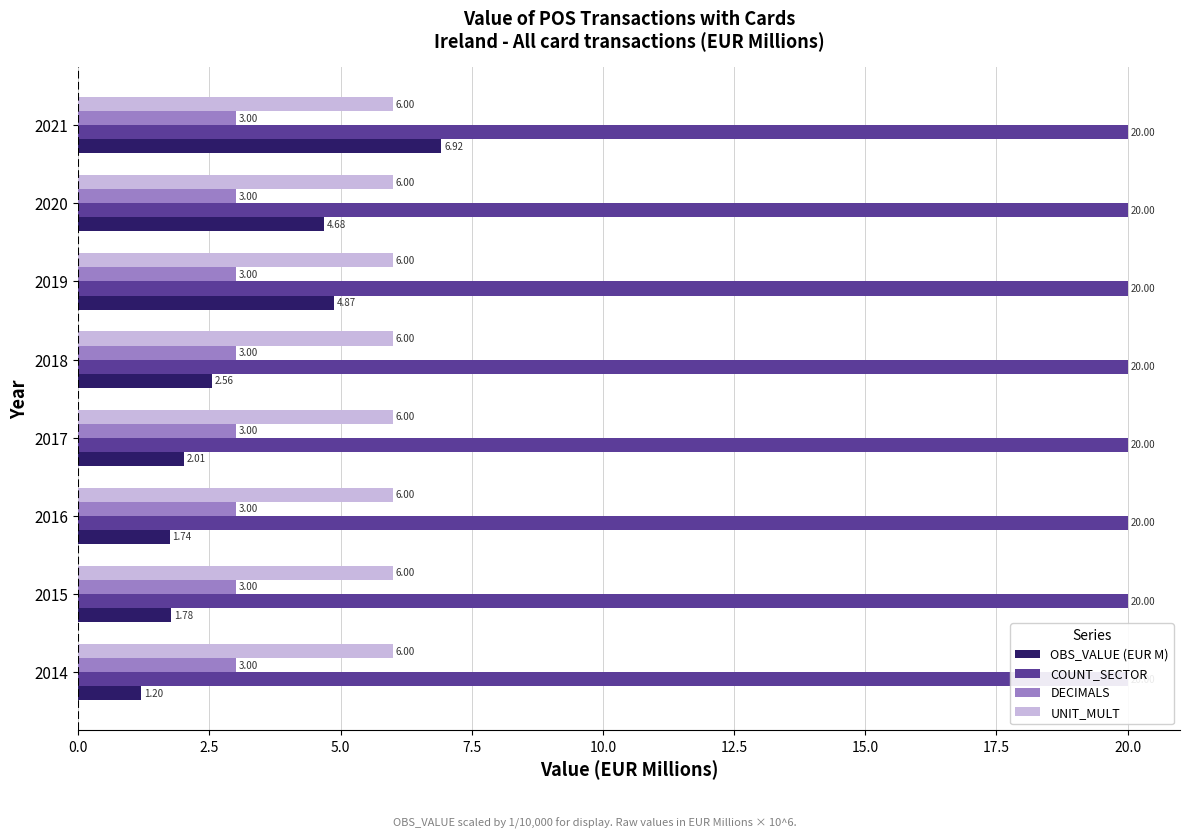

What is the average value of the OBS_VALUE (EUR M) series?

3.2